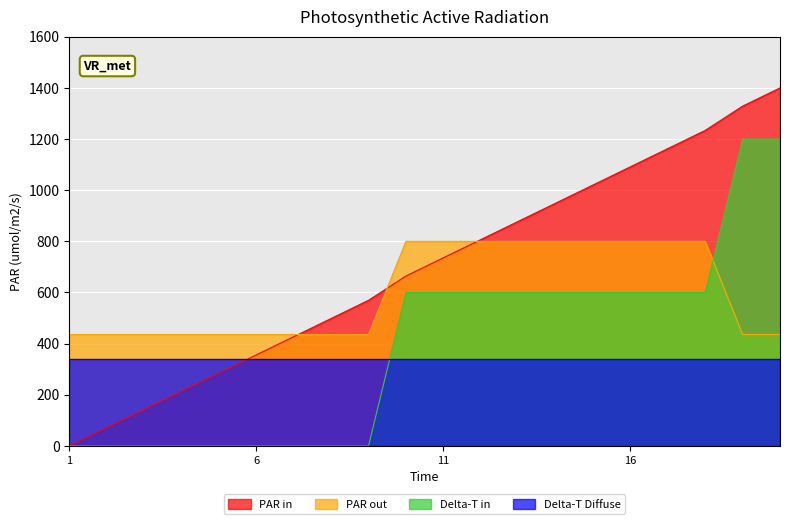

How many distinct data groups are displayed?

4